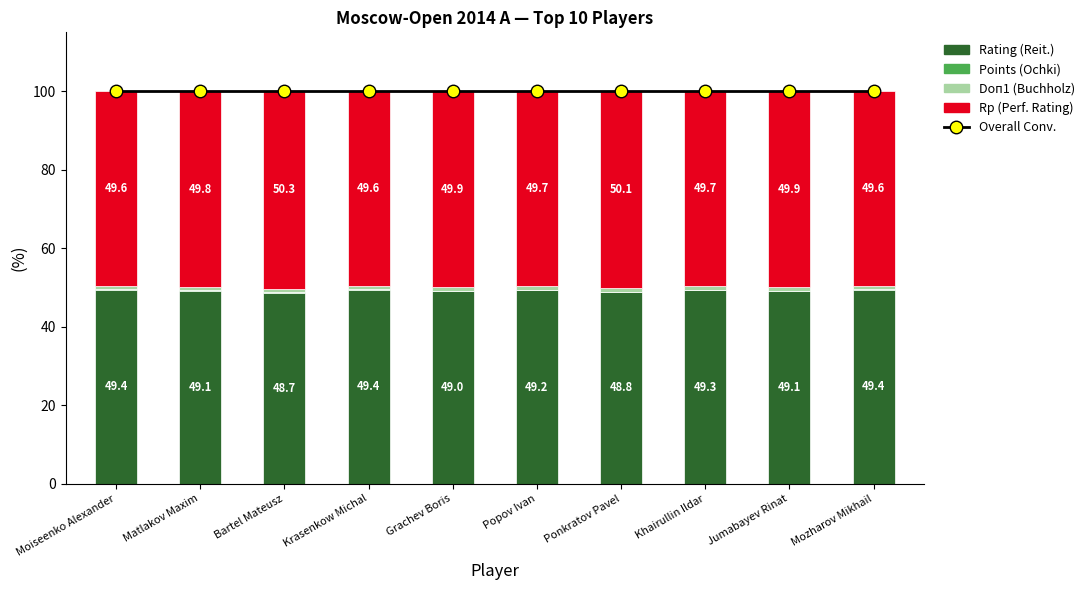

Reading left to right, what are all the values shown in this chart?

Overall Conv.: Moiseenko Alexander=100.0	Matlakov Maxim=100.0	Bartel Mateusz=100.0	Krasenkow Michal=100.0	Grachev Boris=100.0	Popov Ivan=100.0	Ponkratov Pavel=100.0	Khairullin Ildar=100.0	Jumabayev Rinat=100.0	Mozharov Mikhail=100.0
Rating (Reit.): Moiseenko Alexander=49.4	Matlakov Maxim=49.1	Bartel Mateusz=48.7	Krasenkow Michal=49.4	Grachev Boris=49.0	Popov Ivan=49.2	Ponkratov Pavel=48.8	Khairullin Ildar=49.3	Jumabayev Rinat=49.1	Mozharov Mikhail=49.4
Points (Ochki): Moiseenko Alexander=0.1	Matlakov Maxim=0.1	Bartel Mateusz=0.1	Krasenkow Michal=0.1	Grachev Boris=0.1	Popov Ivan=0.1	Ponkratov Pavel=0.1	Khairullin Ildar=0.1	Jumabayev Rinat=0.1	Mozharov Mikhail=0.1
Doп1 (Buchholz): Moiseenko Alexander=0.9	Matlakov Maxim=0.9	Bartel Mateusz=0.9	Krasenkow Michal=0.8	Grachev Boris=1.0	Popov Ivan=1.0	Ponkratov Pavel=1.0	Khairullin Ildar=0.9	Jumabayev Rinat=0.9	Mozharov Mikhail=0.9
Rp (Perf. Rating): Moiseenko Alexander=49.6	Matlakov Maxim=49.8	Bartel Mateusz=50.3	Krasenkow Michal=49.6	Grachev Boris=49.9	Popov Ivan=49.7	Ponkratov Pavel=50.1	Khairullin Ildar=49.7	Jumabayev Rinat=49.9	Mozharov Mikhail=49.6